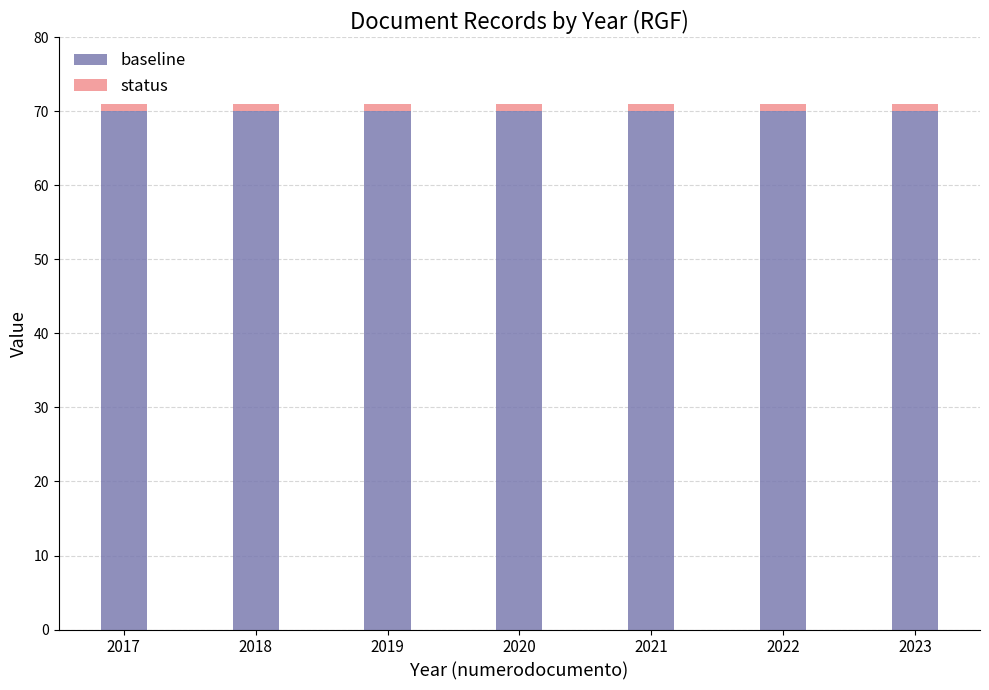

What is the highest value of the baseline series?

70